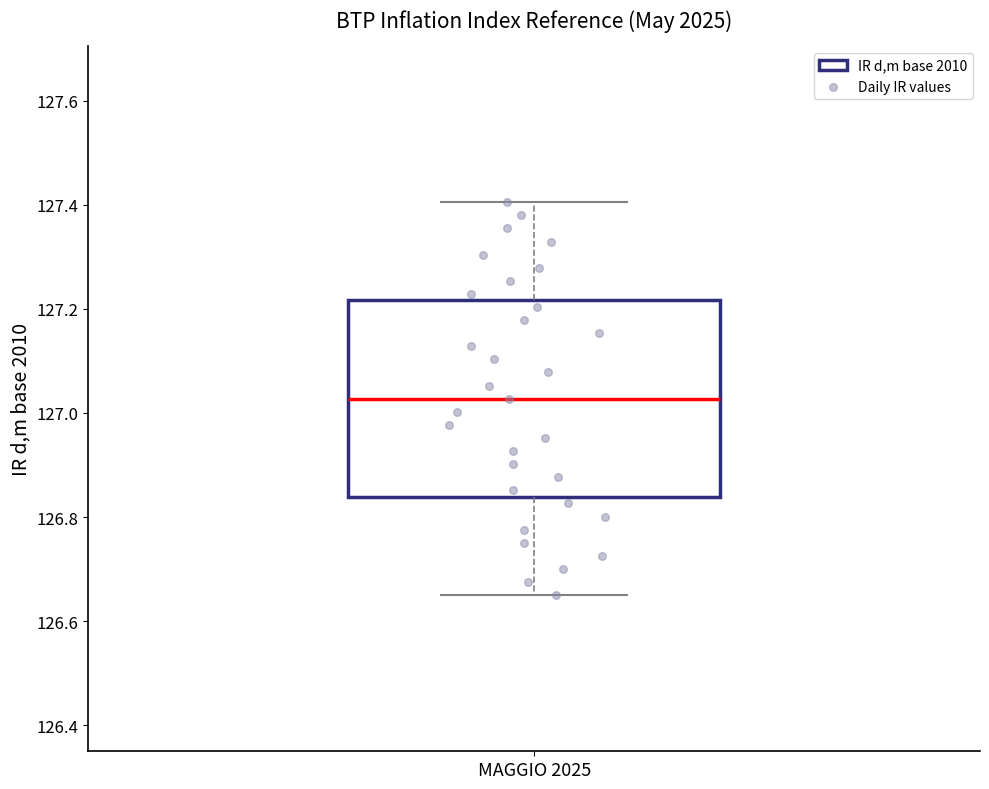

Transcribe this box plot: give where the median line is, the range the box spans, and where the two whiskers end, as read against the y-axis. The values are not printed on the chart, so give them approximately, as read against the axis.

median 127.02, box 126.84 to 127.22, whiskers 126.66 to 127.40